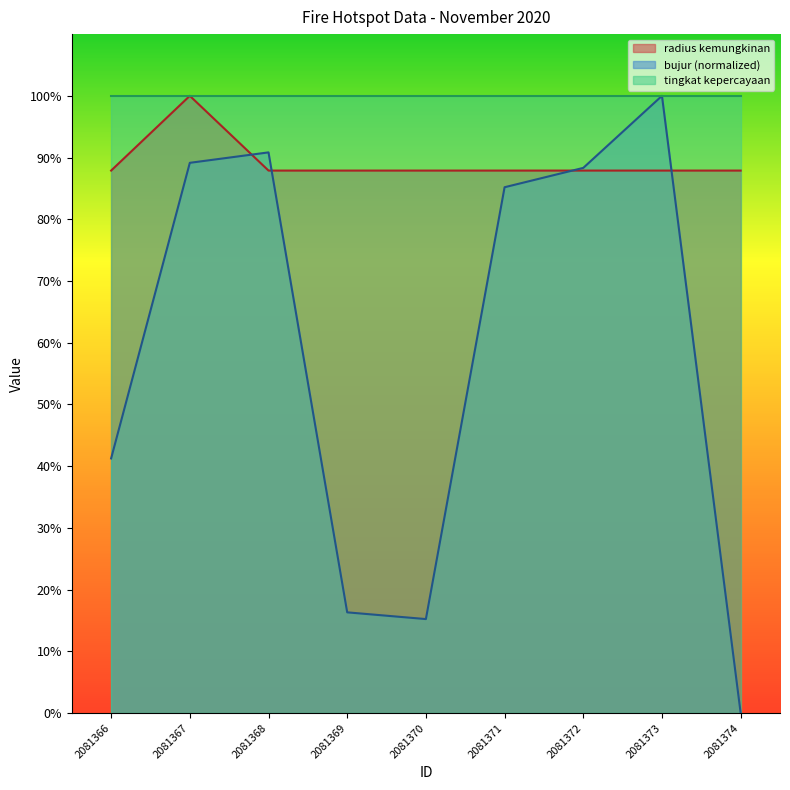

Is it true that radius kemungkinan equals 147.0 at 2081373?

False